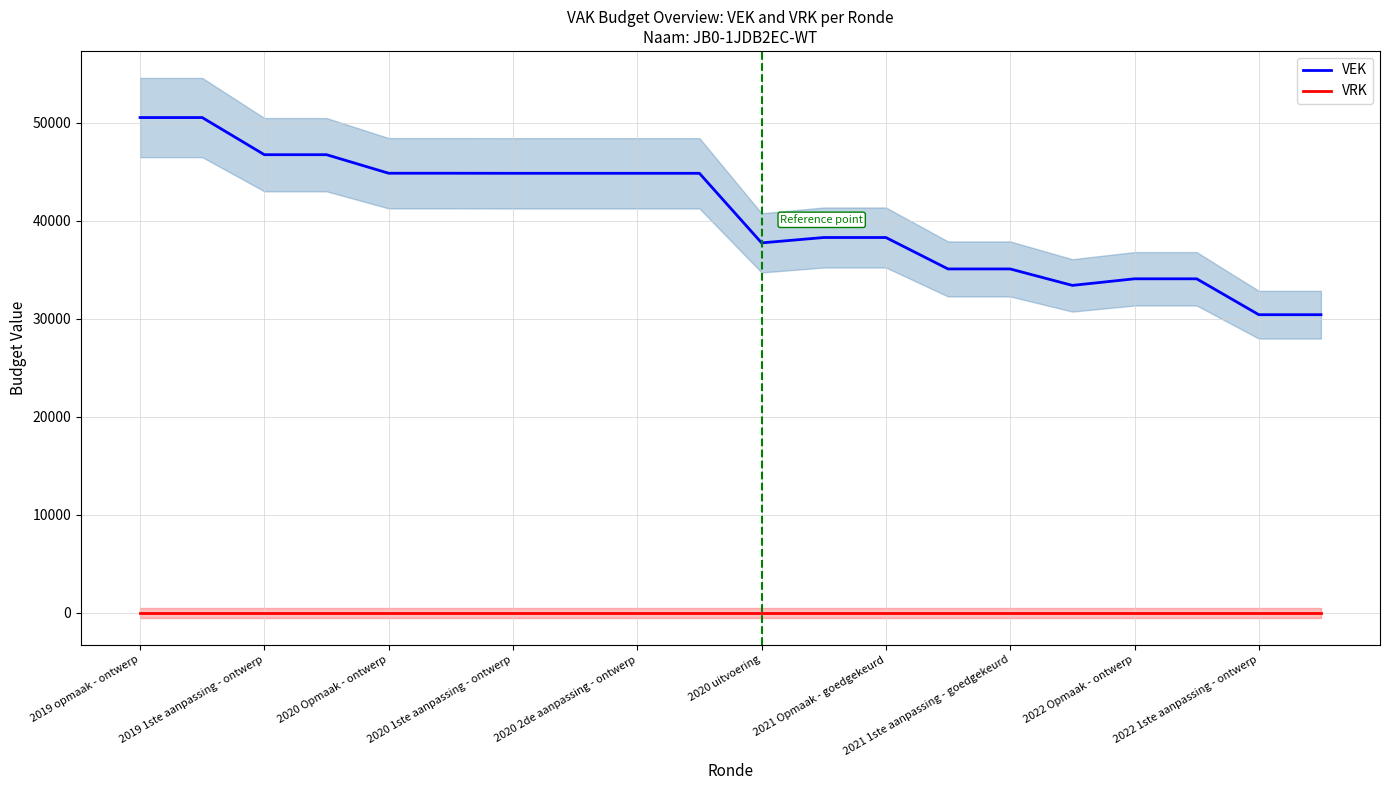

What is the sum of all VEK values?

810227